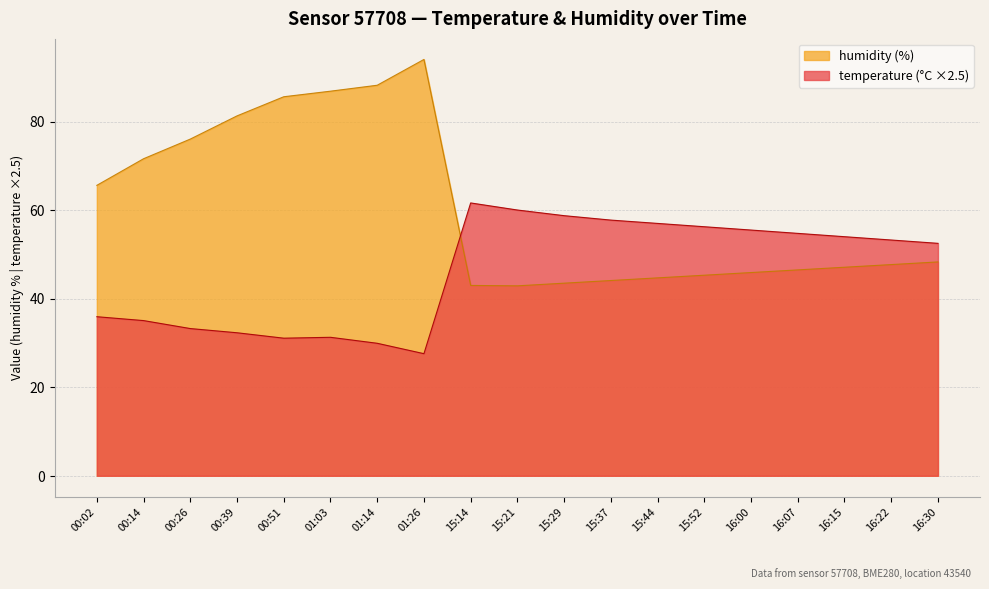

Does the chart have visible grid lines?

Yes